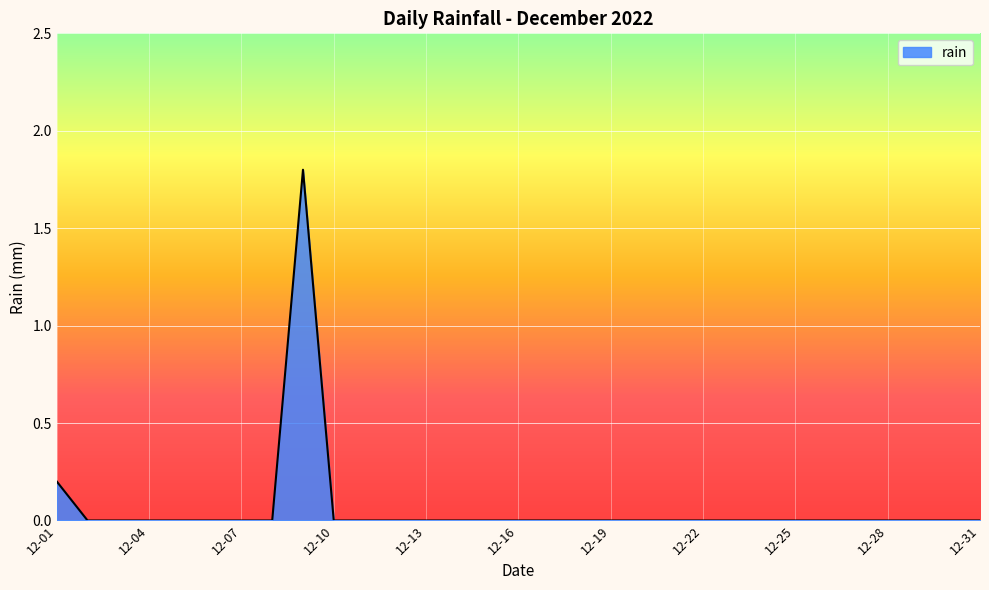

What is the difference between the maximum and minimum values?

1.8